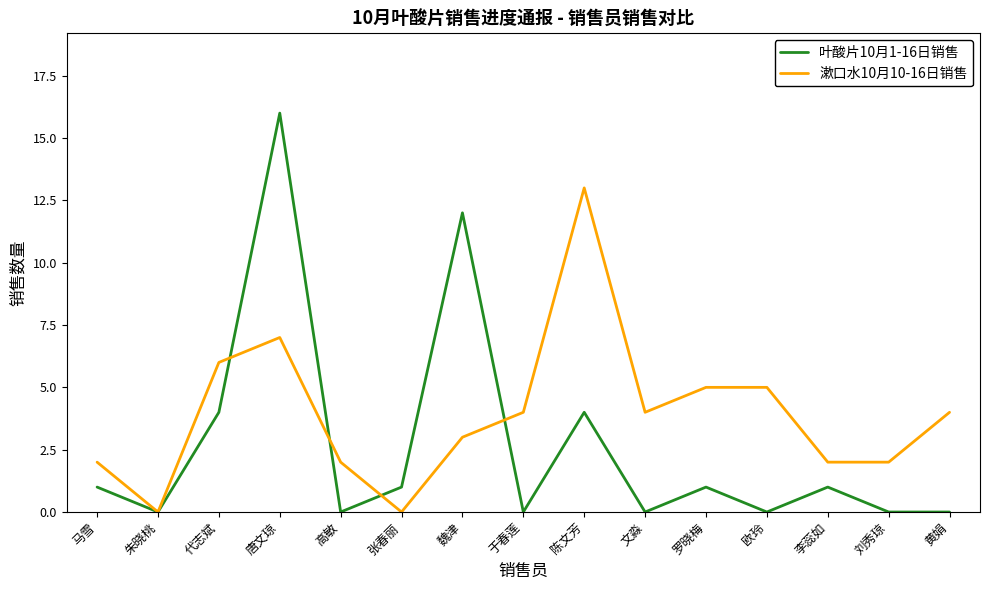

At which category is the sum across all series the highest?

唐文琼